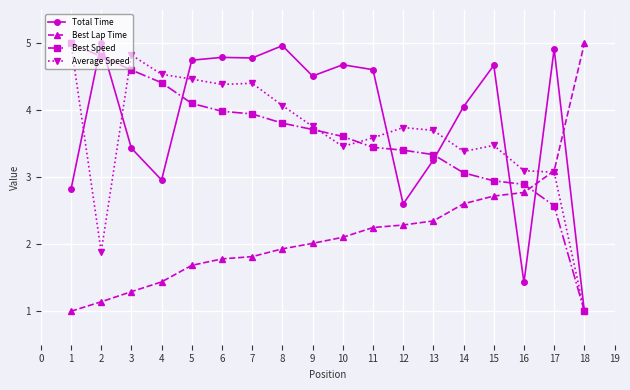

What is the difference between the highest and lowest values at 17?

2.3